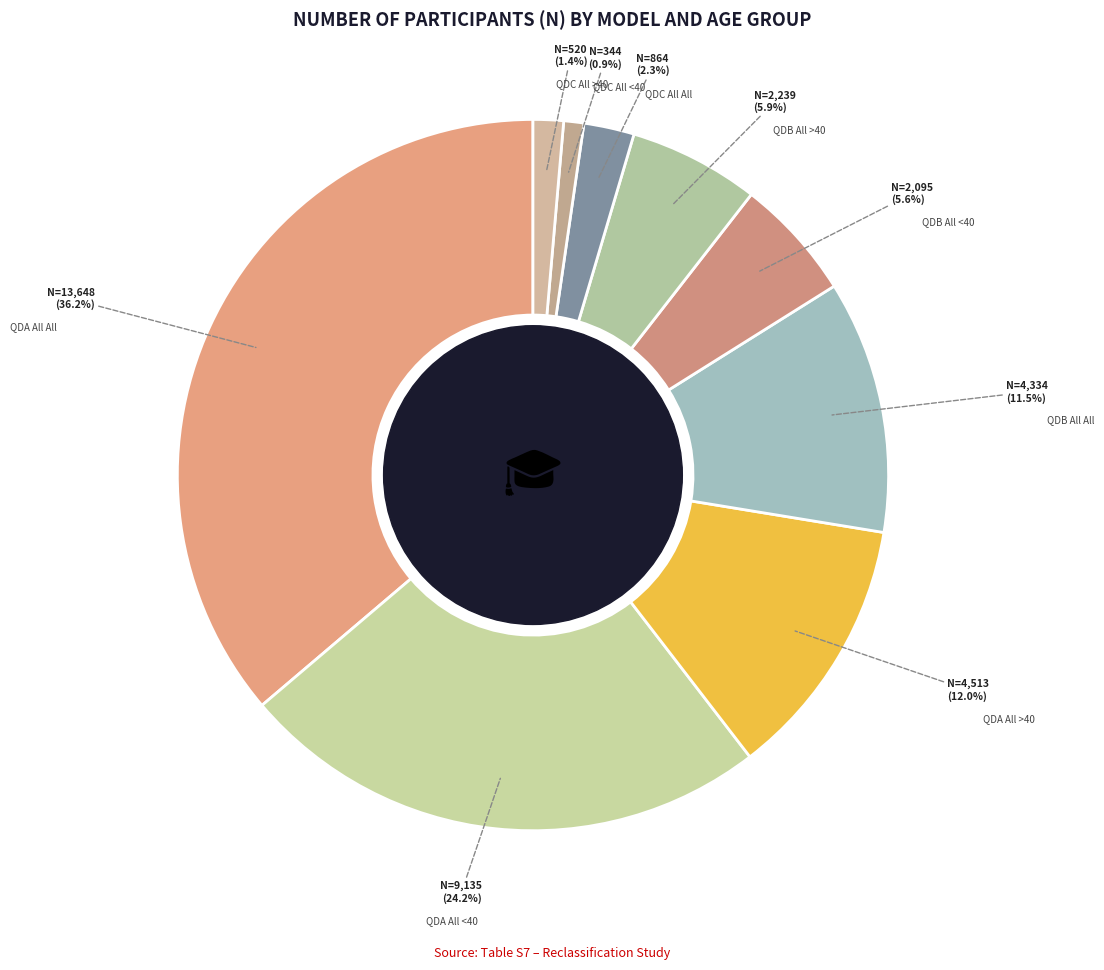

What is the smallest slice in the pie chart?

QDC All <40